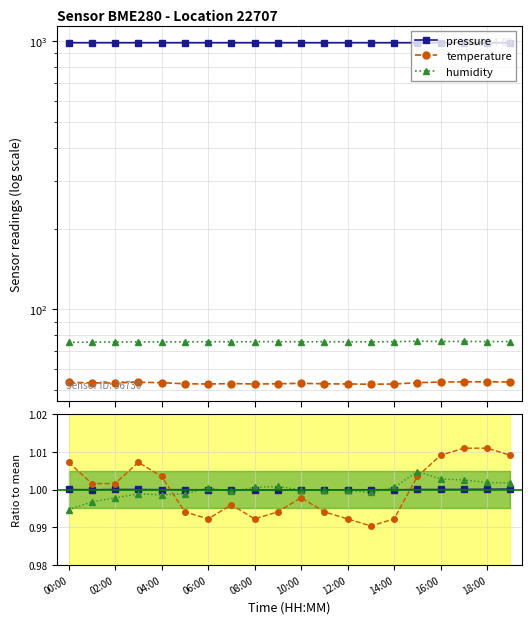

What is the smallest value displayed?

1.0